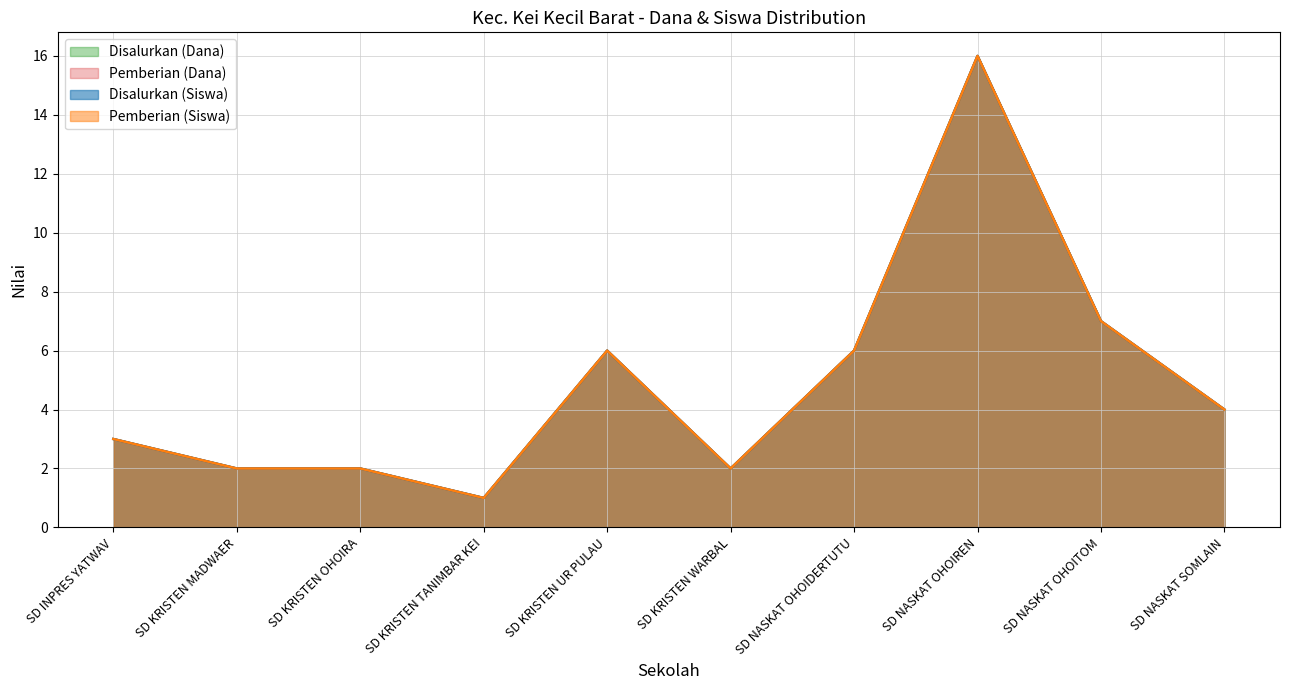

At which label does Pemberian (Siswa) first exceed 4?

SD KRISTEN UR PULAU